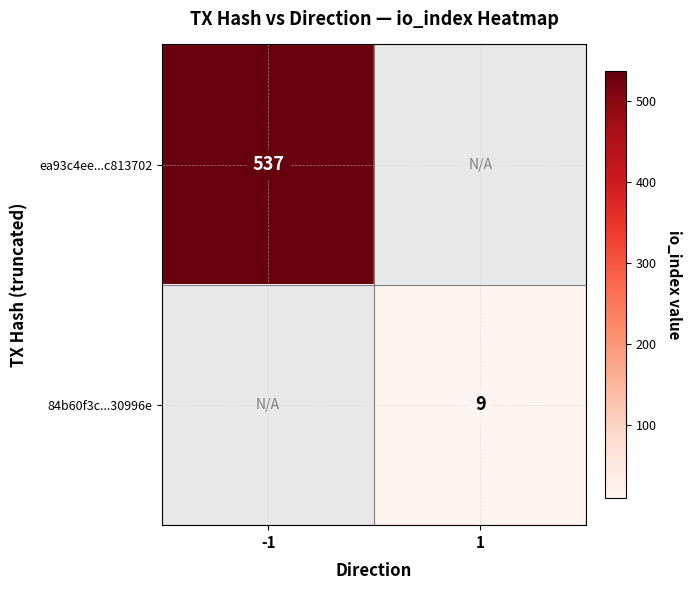

Is it true that ea93c4ee...c813702 equals 769.6 at -1?

False